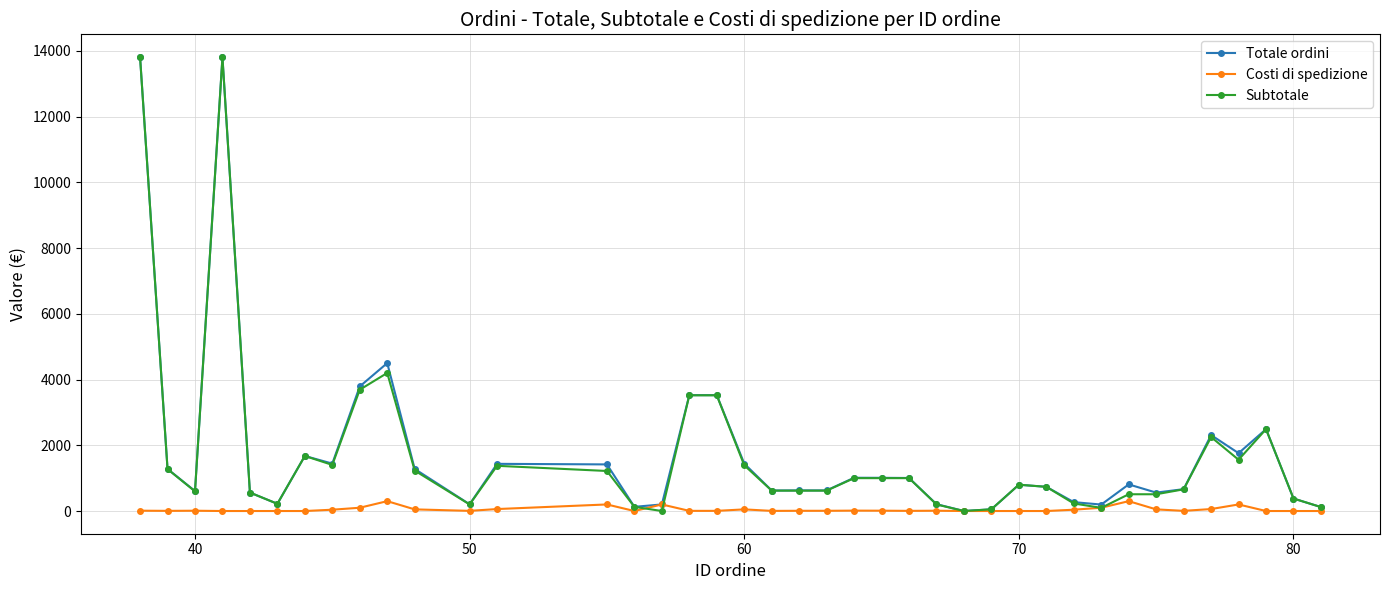

What is the greatest value displayed?

13810.0